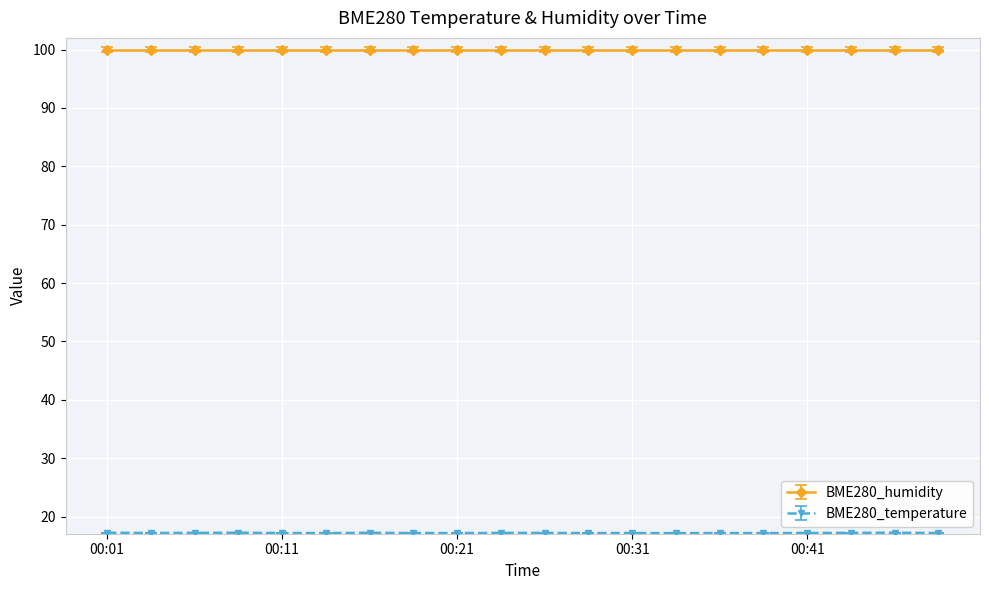

Is this an area chart (filled region under the line)?

No